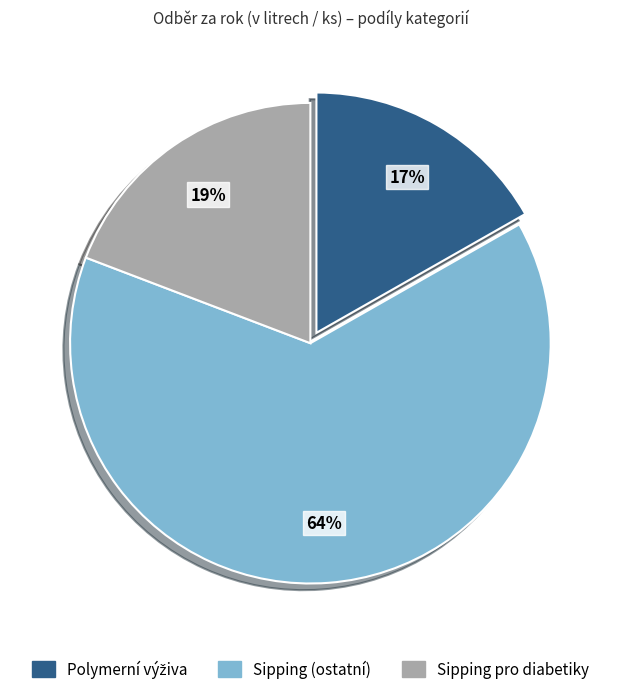

To the nearest percent, what is the difference between the largest and smallest slice percentages?

47%